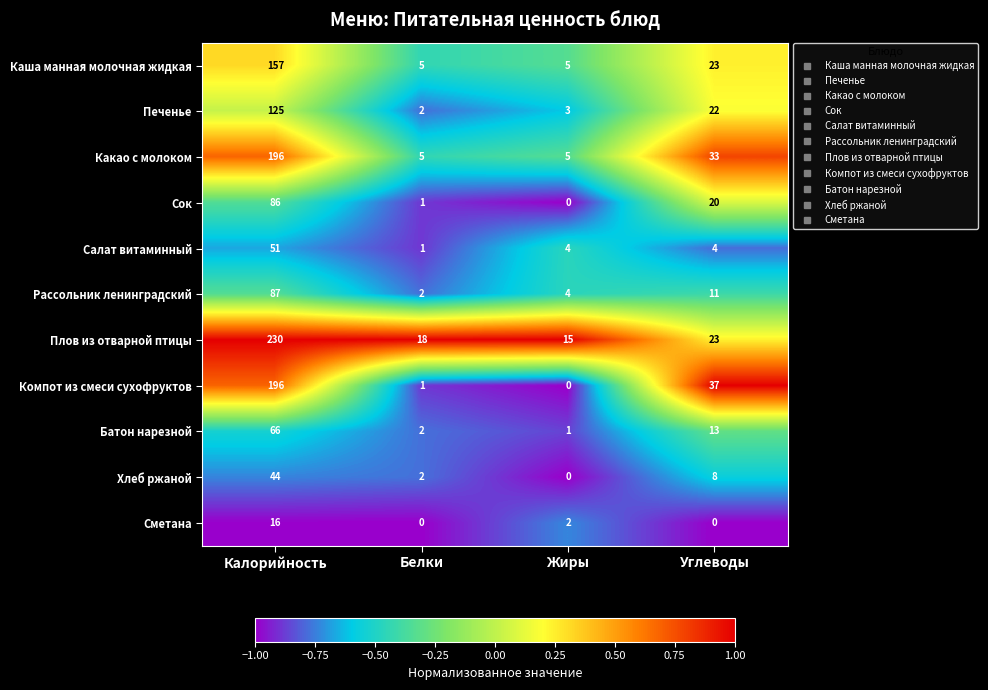

How many distinct data groups are displayed?

11